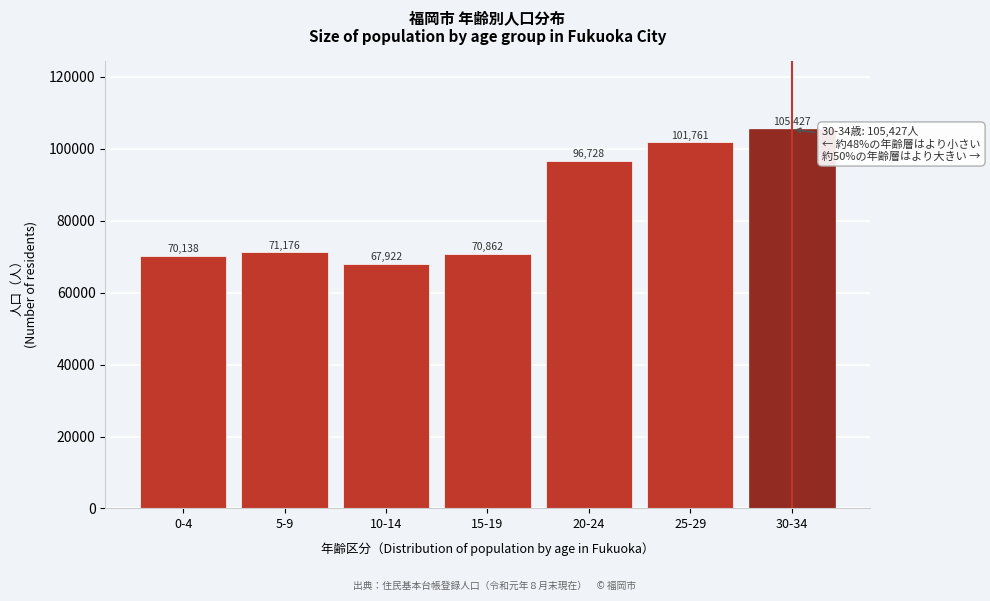

Reading left to right, what are all the values shown in this chart?

70138	71176	67922	70862	96728	101761	105427